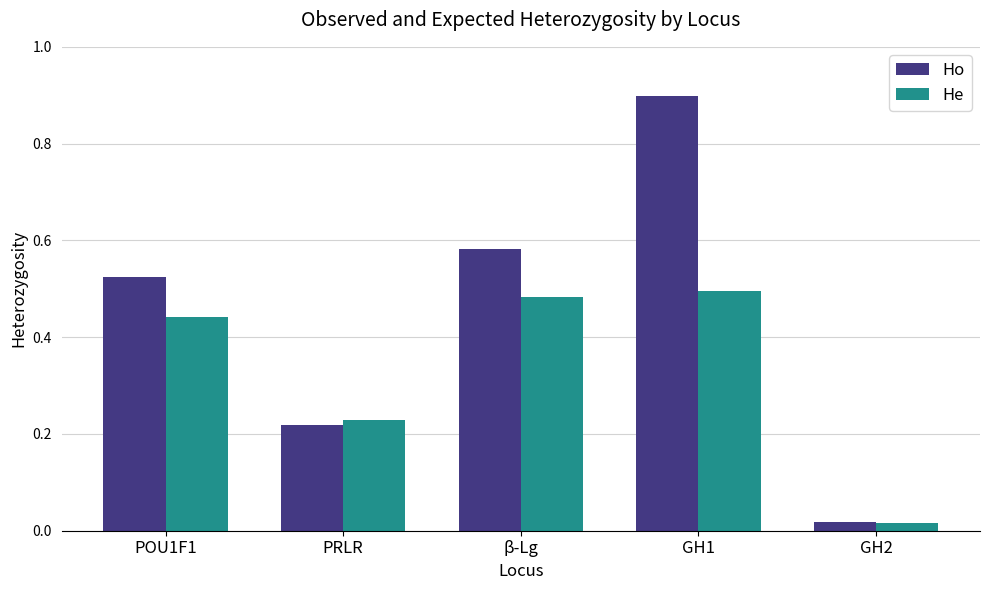

At which label does Ho reach its minimum?

GH2